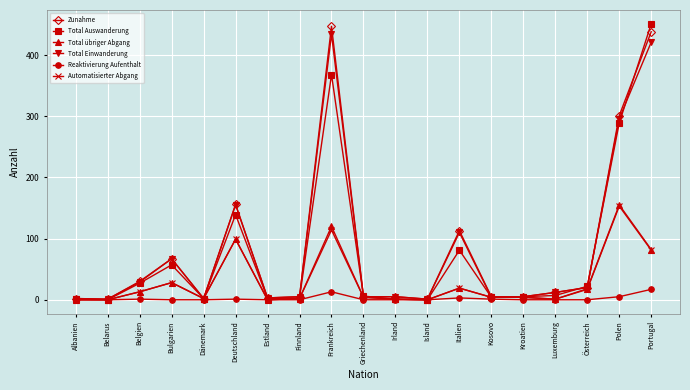

At which label is Zunahme closest to 224?

Deutschland